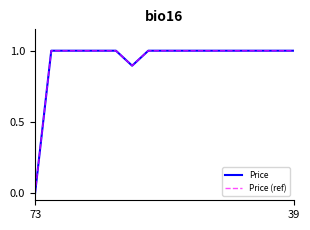

What is the sum of all Price (ref) values?

15.9